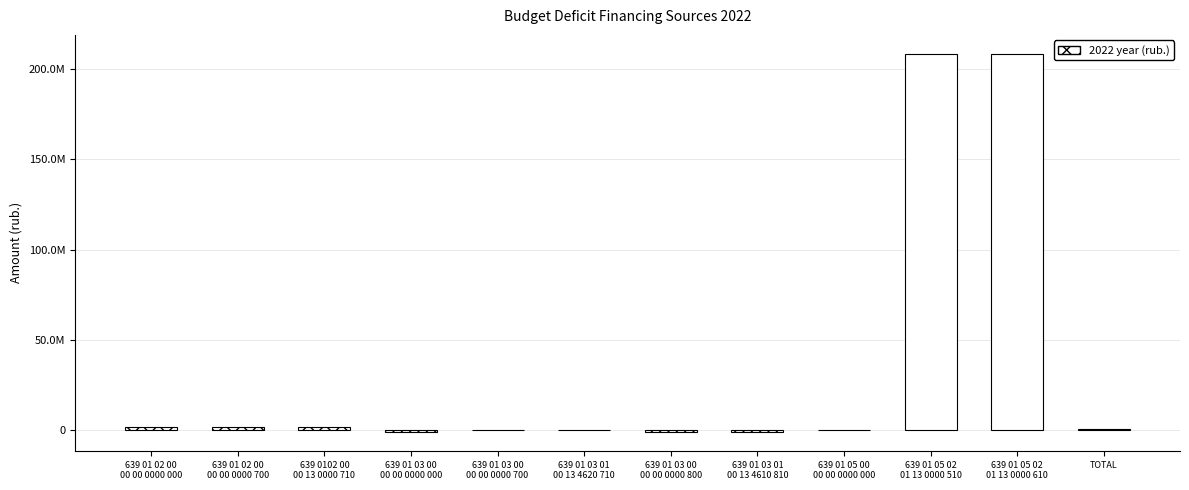

Where does the data first go above 863995?

639 01 02 00
00 00 0000 000